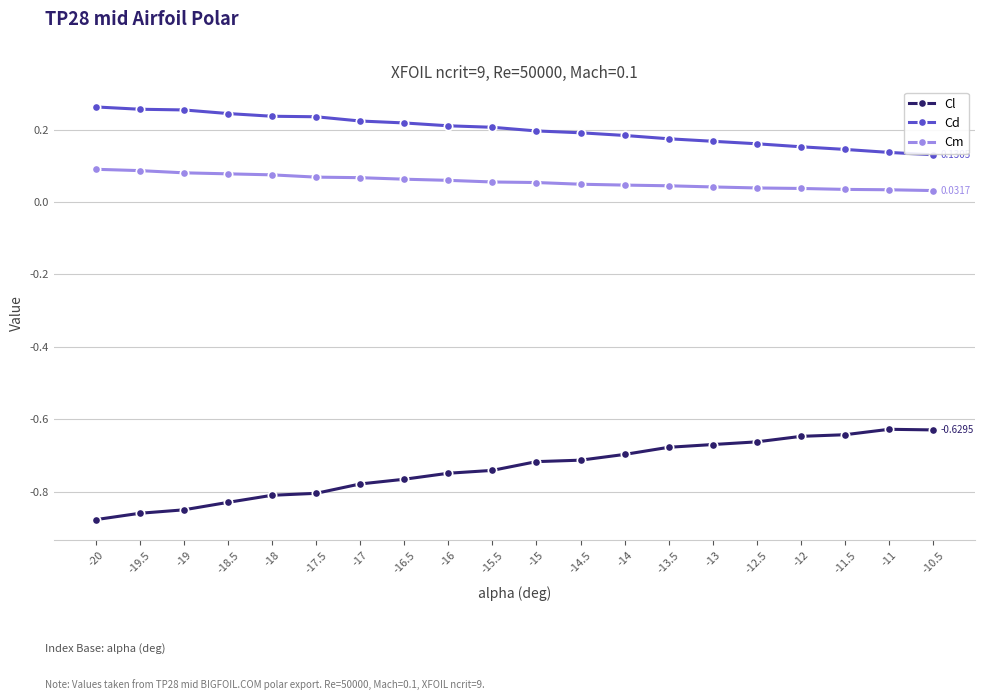

What are all the series names shown in the legend?

Cl, Cd, Cm